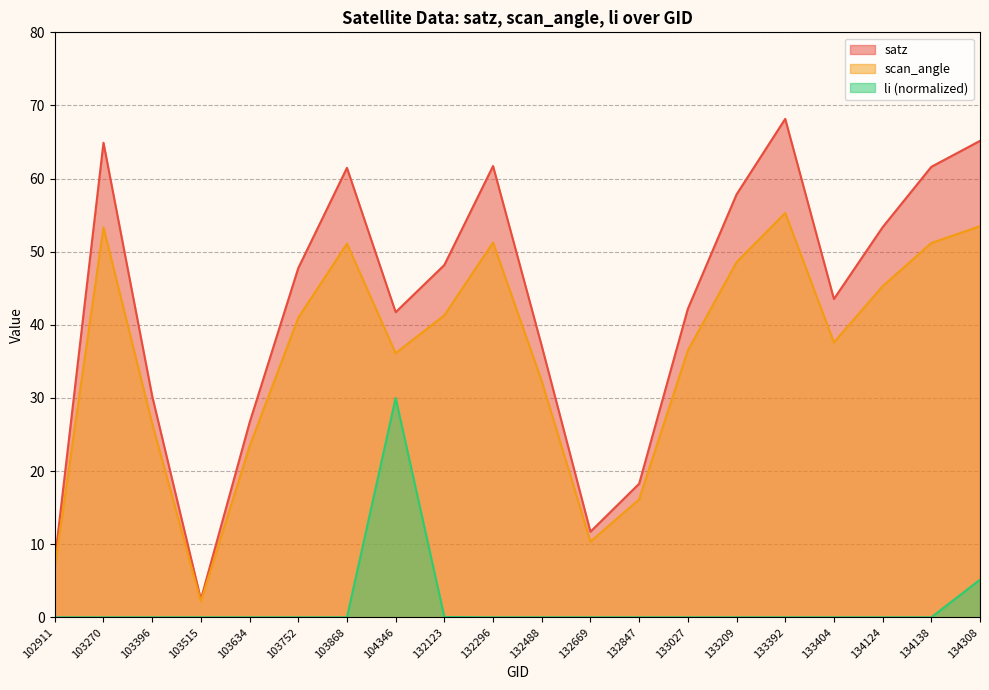

Is it true that li equals 0.0 at 133209?

False